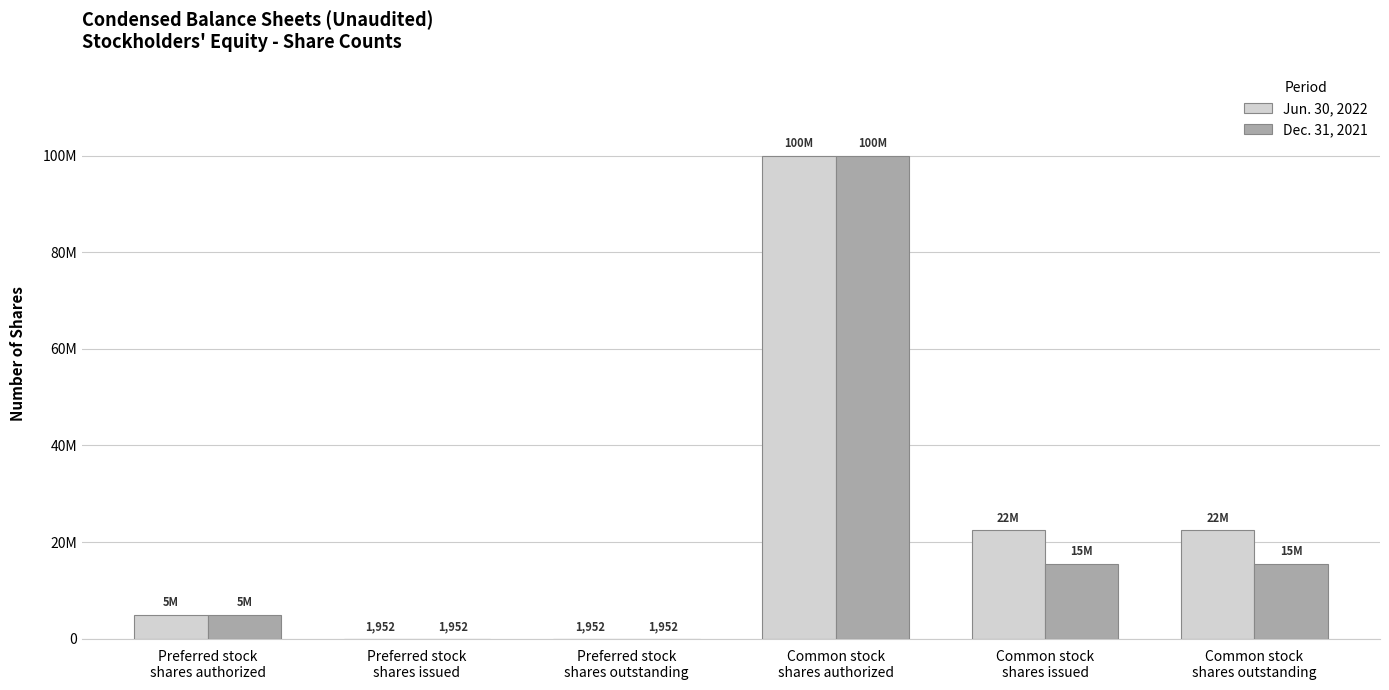

Is the value of Dec. 31, 2021 at Common stock
shares authorized greater than the value of Jun. 30, 2022 at Common stock
shares issued?

Yes